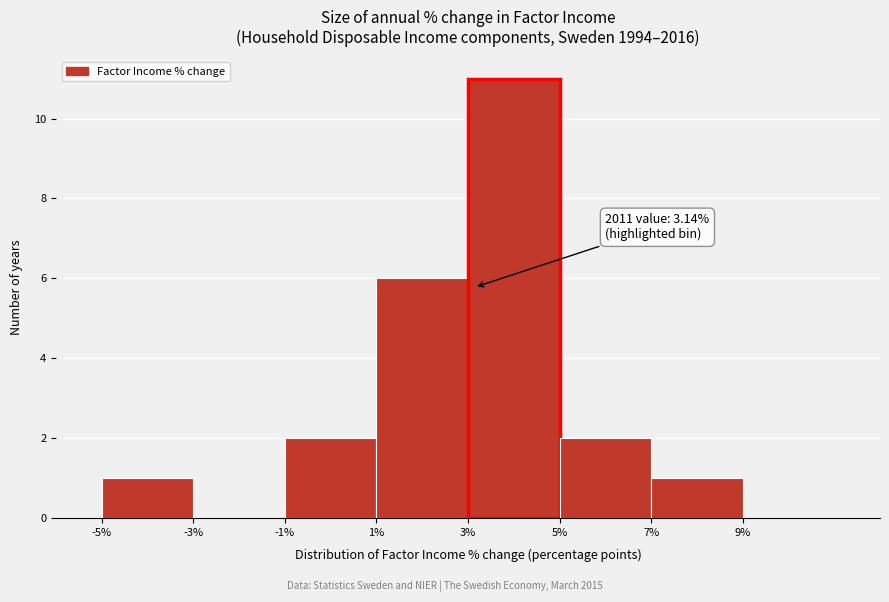

Over which range of the x-axis is the bar tallest?

3% to 5%